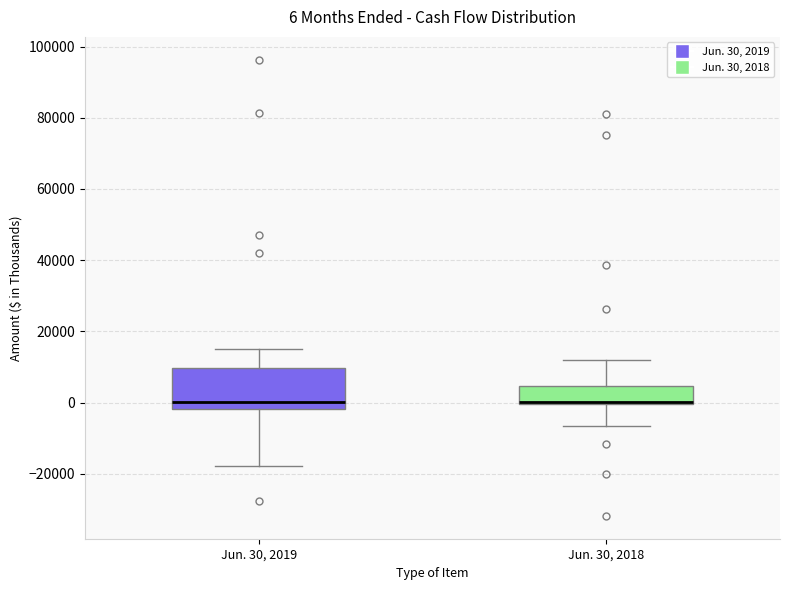

Which box is the tallest, from its lower edge to its upper edge?

Jun. 30, 2019